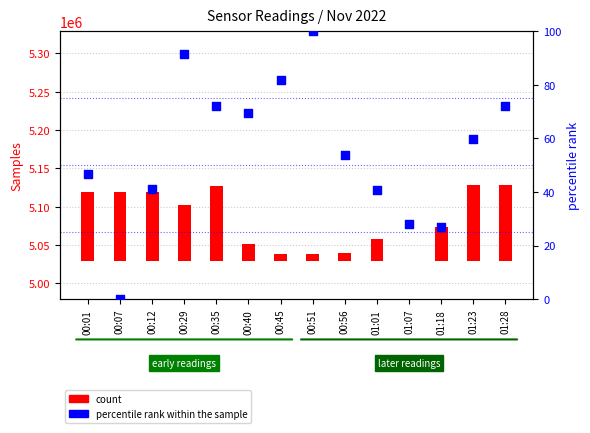

Which series has the largest total across all categories?

count